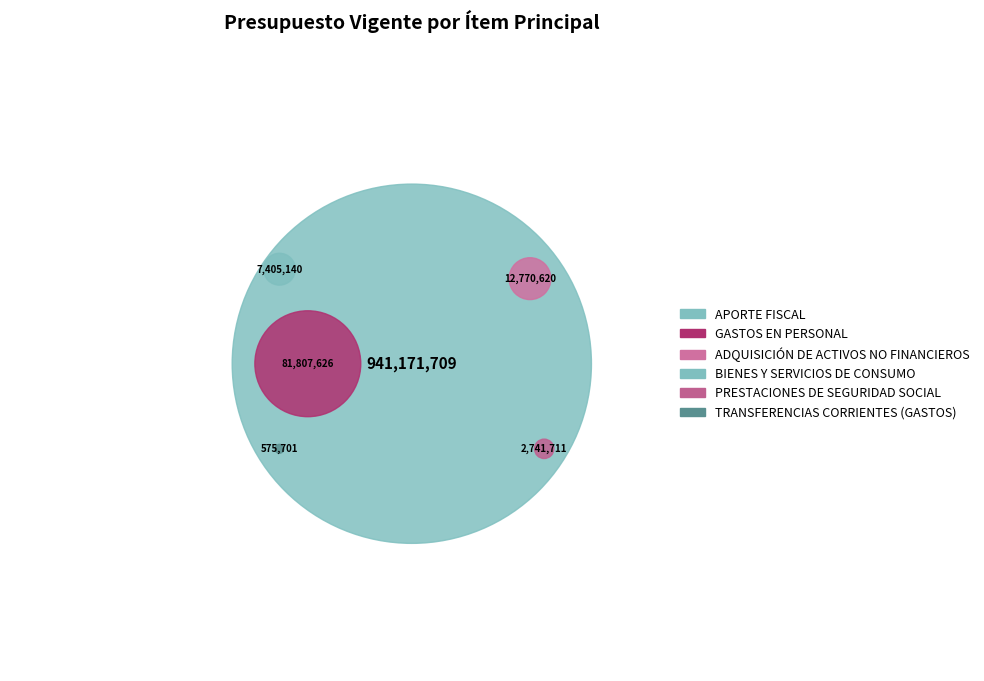

Which category has the smallest portion of the pie?

TRANSFERENCIAS CORRIENTES (GASTOS)